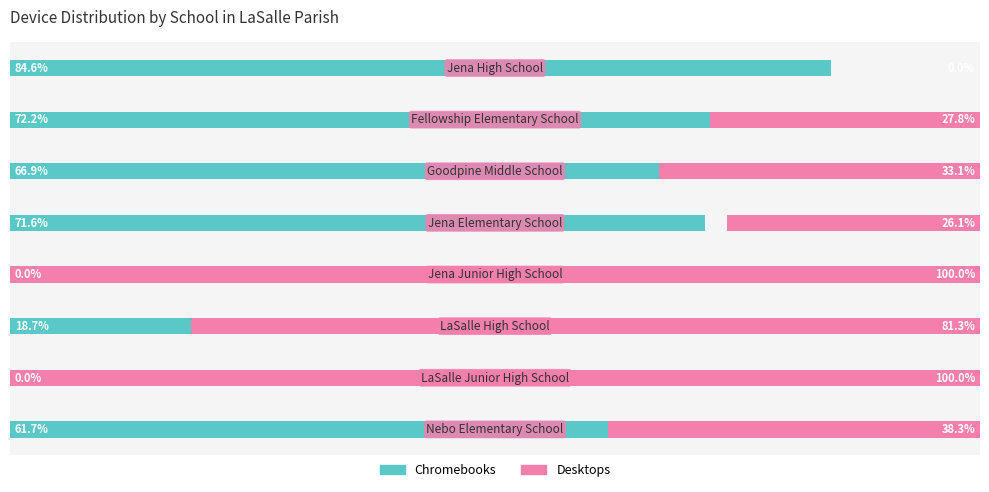

True or false: Chromebooks has a value of -43.9 at 3.

False